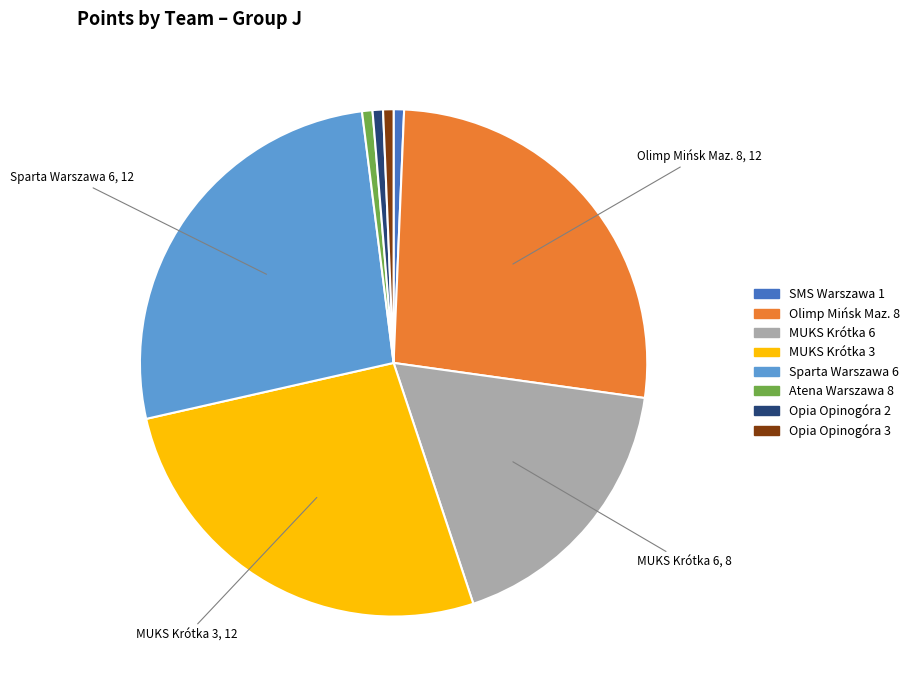

The Atena Warszawa 8 slice represents 1% of the pie. True or false?

True